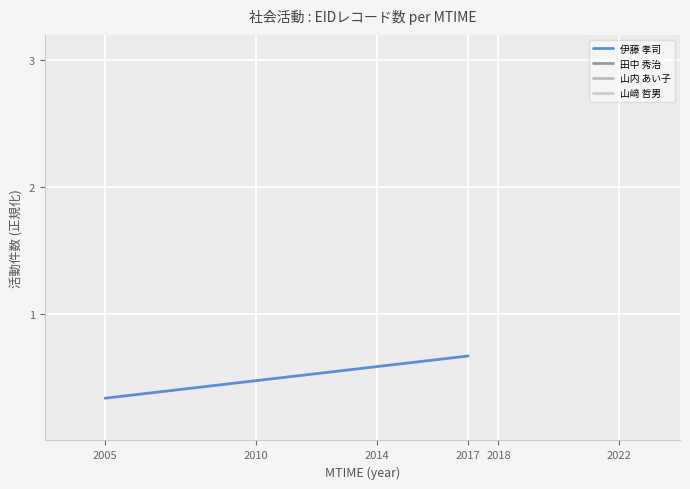

Which has a higher value, 2017 or 2005?

2017